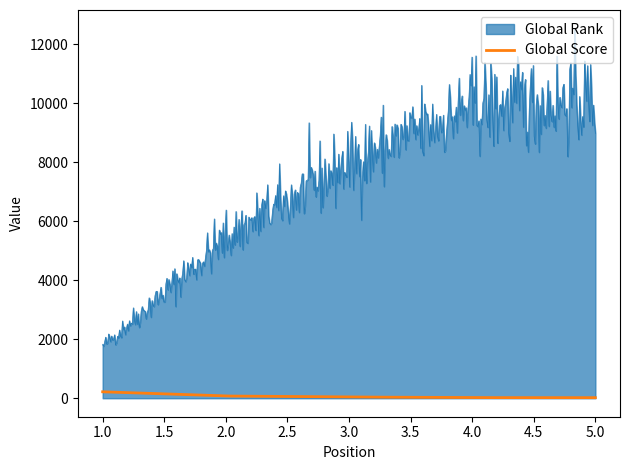

True or false: Global Score and Global Rank cross at least once.

False